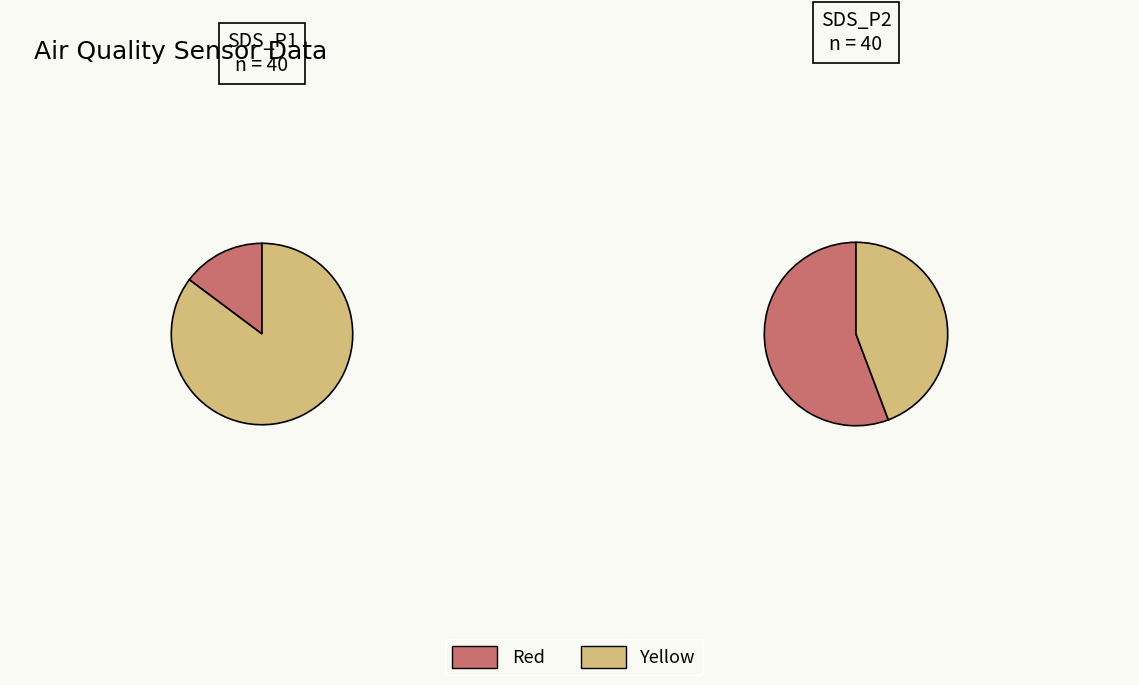

What portion of the pie excludes 1?

96.9%